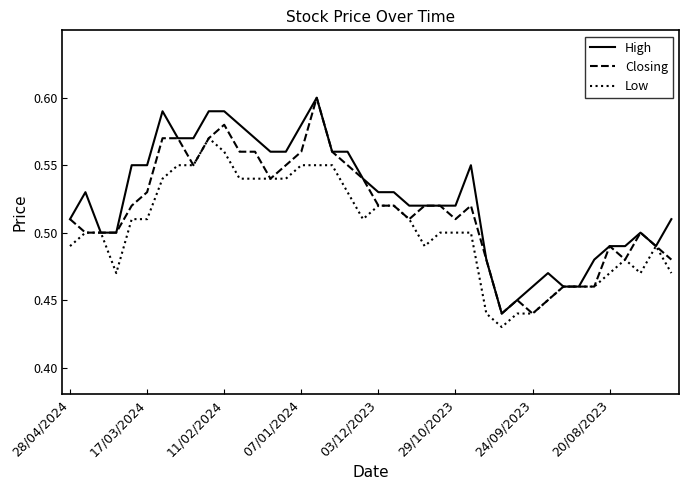

List the series in order of their overall mean, lowest first.

Low, Closing, High